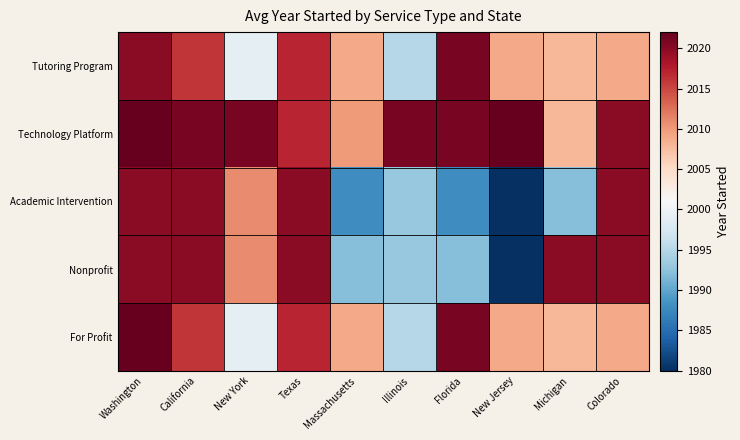

Which label corresponds to the largest value in the chart?

Washington